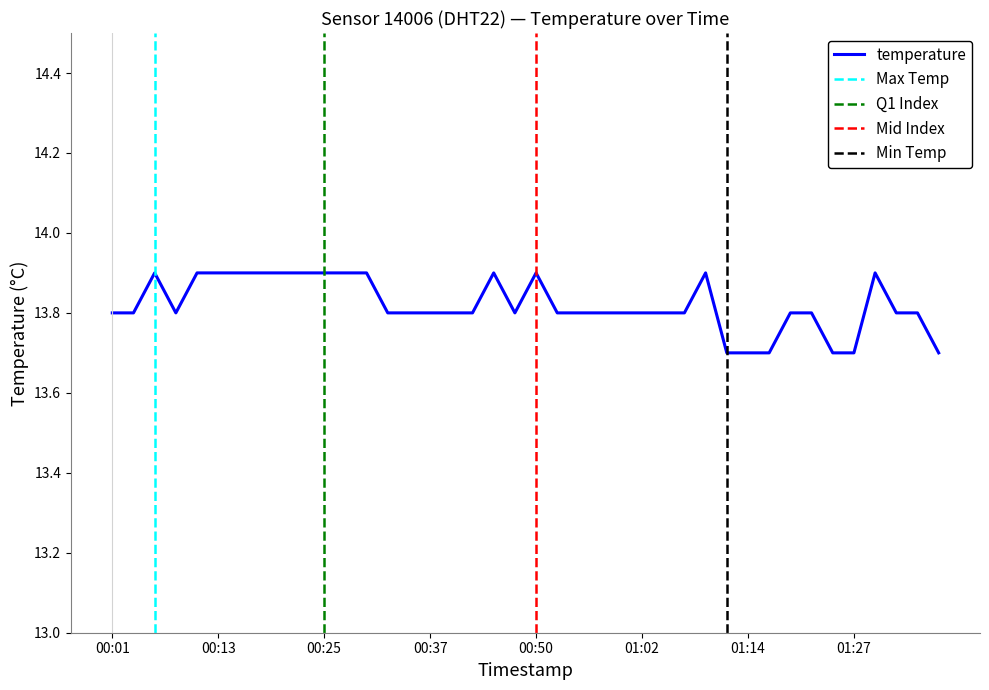

Reading left to right, what are all the values shown in this chart?

13.8	13.8	13.9	13.8	13.9	13.9	13.9	13.9	13.9	13.9	13.9	13.9	13.9	13.8	13.8	13.8	13.8	13.8	13.9	13.8	13.9	13.8	13.8	13.8	13.8	13.8	13.8	13.8	13.9	13.7	13.7	13.7	13.8	13.8	13.7	13.7	13.9	13.8	13.8	13.7